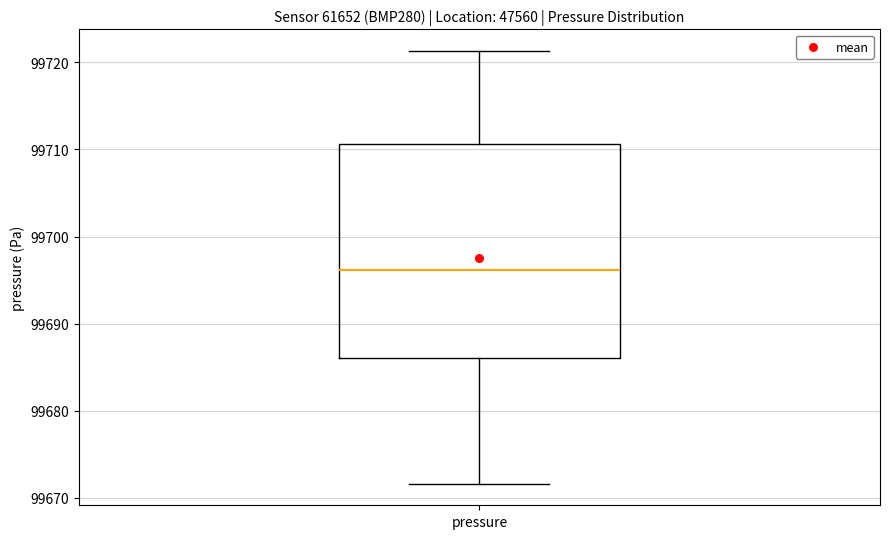

Transcribe this box plot: give where the median line is, the range the box spans, and where the two whiskers end, as read against the y-axis. The values are not printed on the chart, so give them approximately, as read against the axis.

median 99696, box 99686 to 99711, whiskers 99672 to 99721